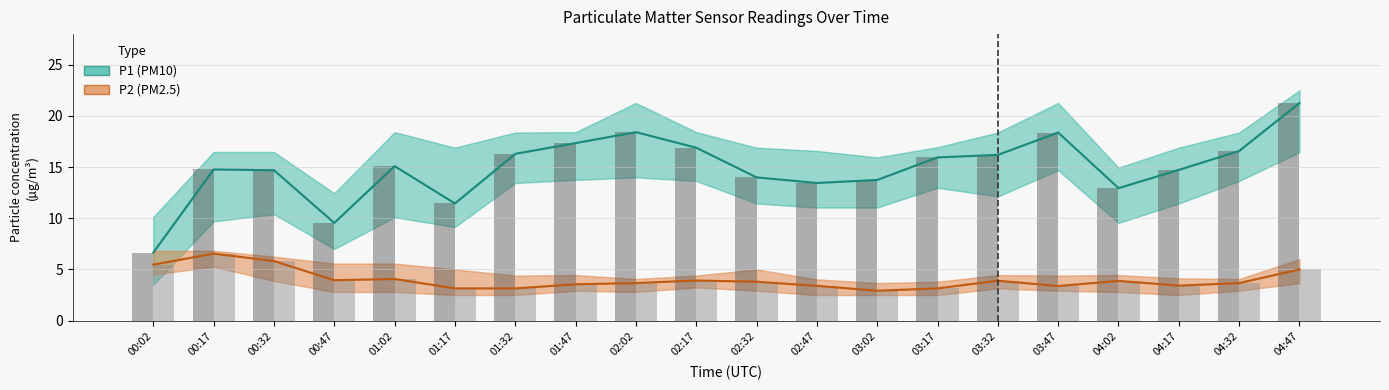

Reading left to right, what are all the values shown in this chart?

P1 (PM10): 6.7	14.8	14.7	9.6	15.1	11.4	16.3	17.4	18.4	16.9	14.0	13.4	13.8	15.9	16.2	18.4	12.9	14.7	16.6	21.3
P2 (PM2.5): 5.5	6.5	5.8	4.0	4.1	3.1	3.1	3.5	3.7	3.9	3.8	3.4	2.9	3.1	3.9	3.4	3.9	3.4	3.7	5.0